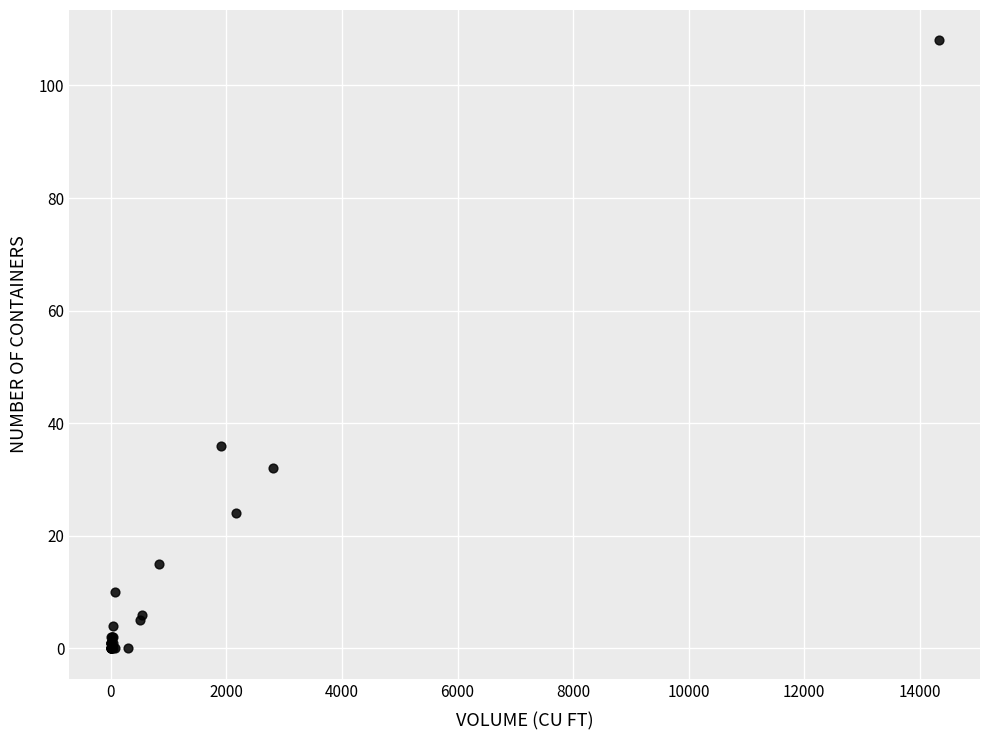

What Y value in the scatter plot is closest to 54?

36